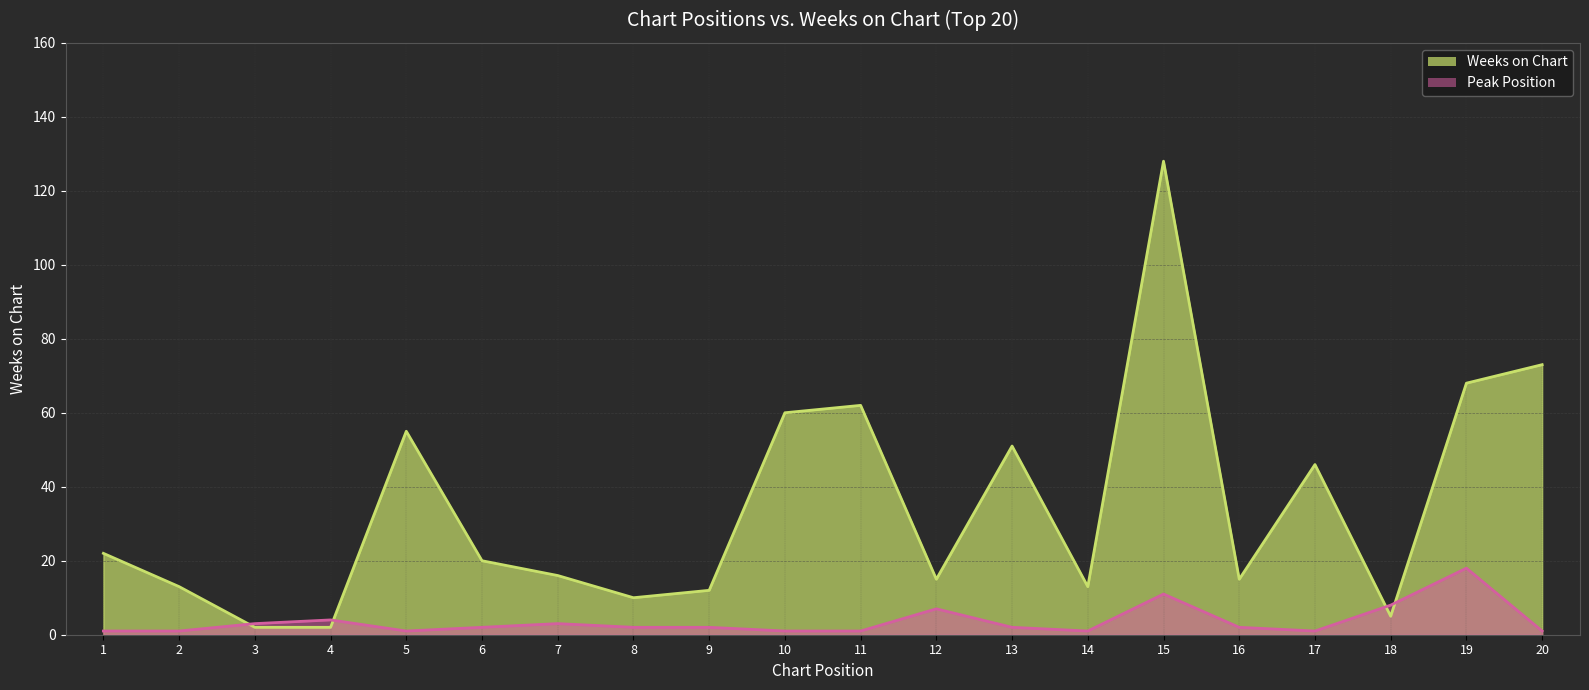

At which category does the chart reach its minimum across all series?

1